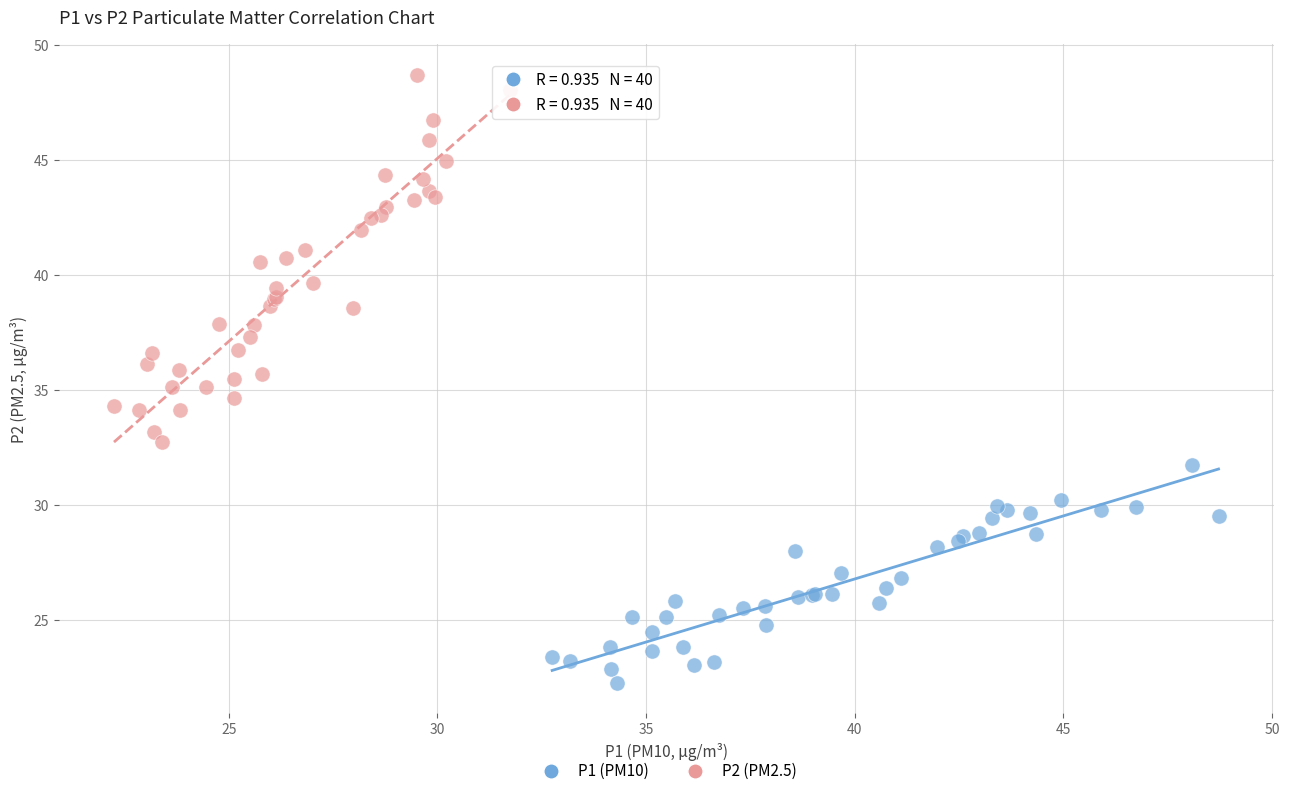

Which series reaches the maximum Y coordinate?

P2 (PM2.5)